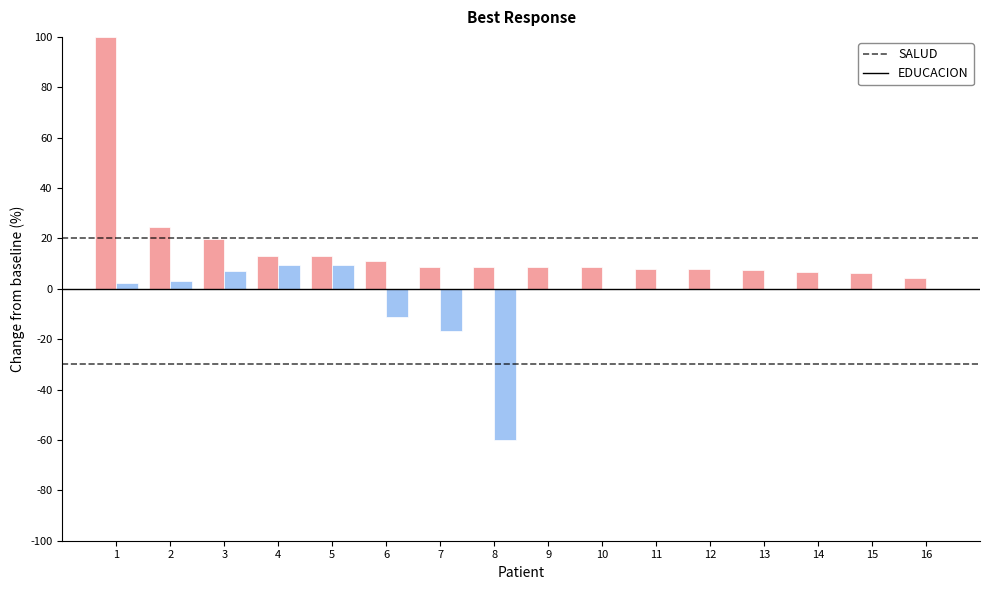

What is the maximum value shown in the chart?

100.0